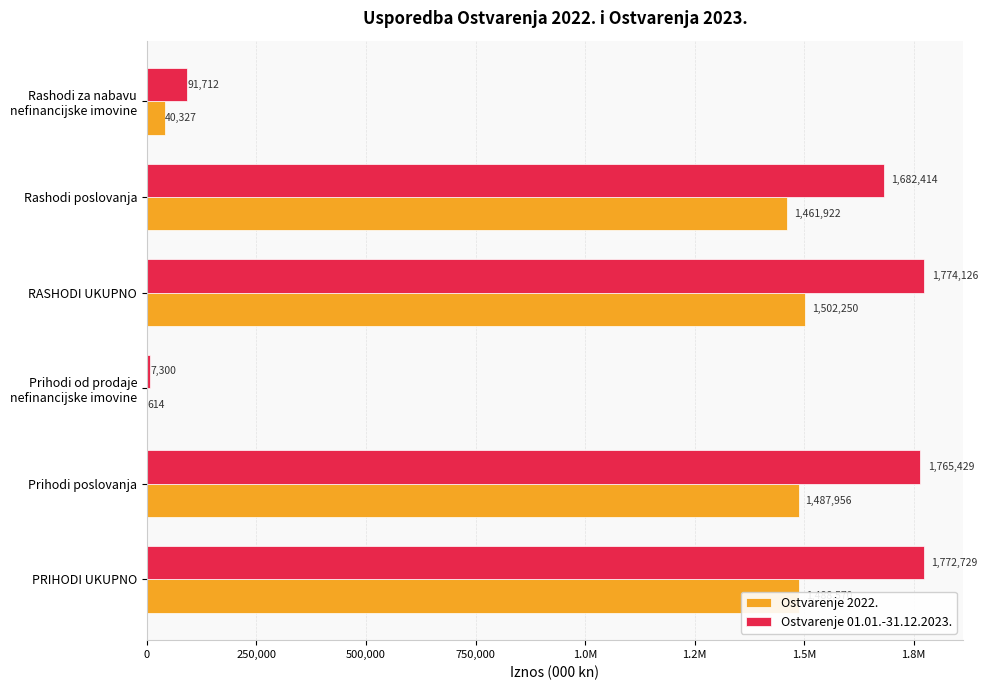

At how many categories does at least one series exceed 132898?

4